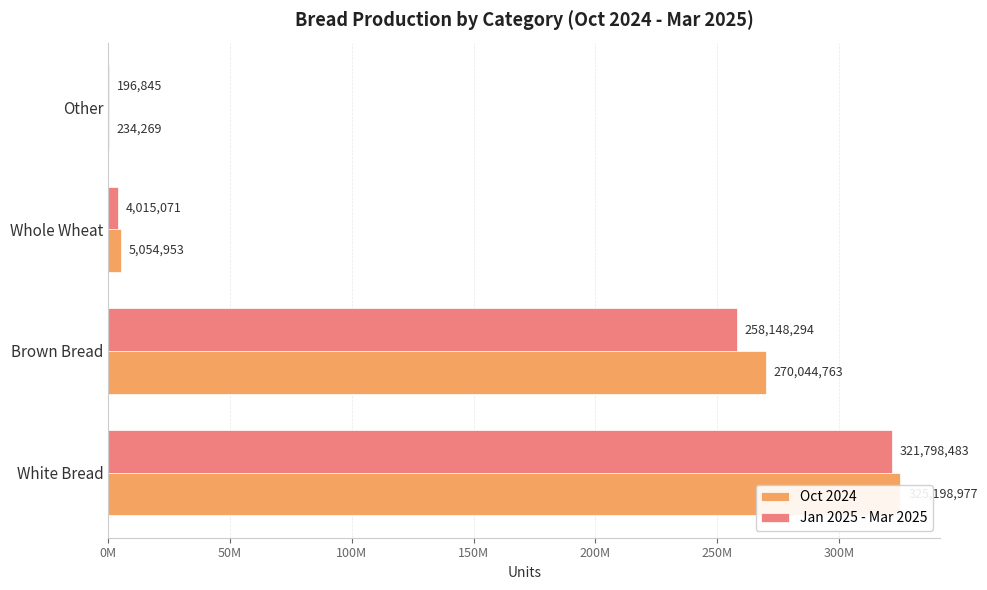

What is the difference between the highest and lowest values at Brown Bread?

11896469